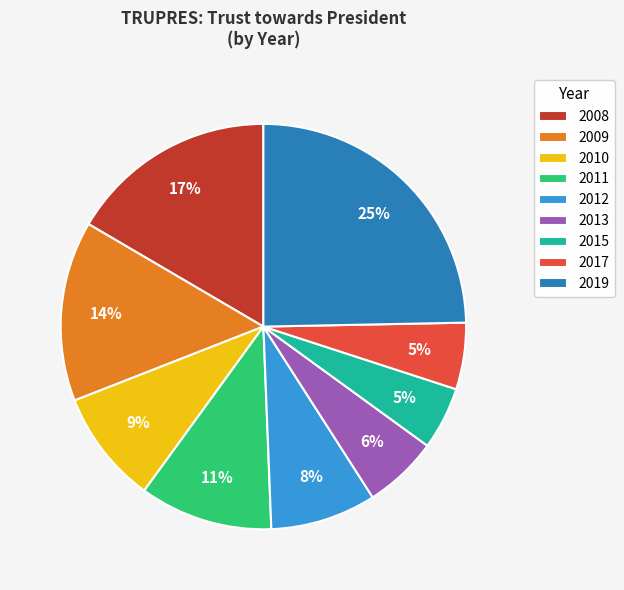

To the nearest percent, what is the difference between the 2011 and 2008 slice percentages?

6%